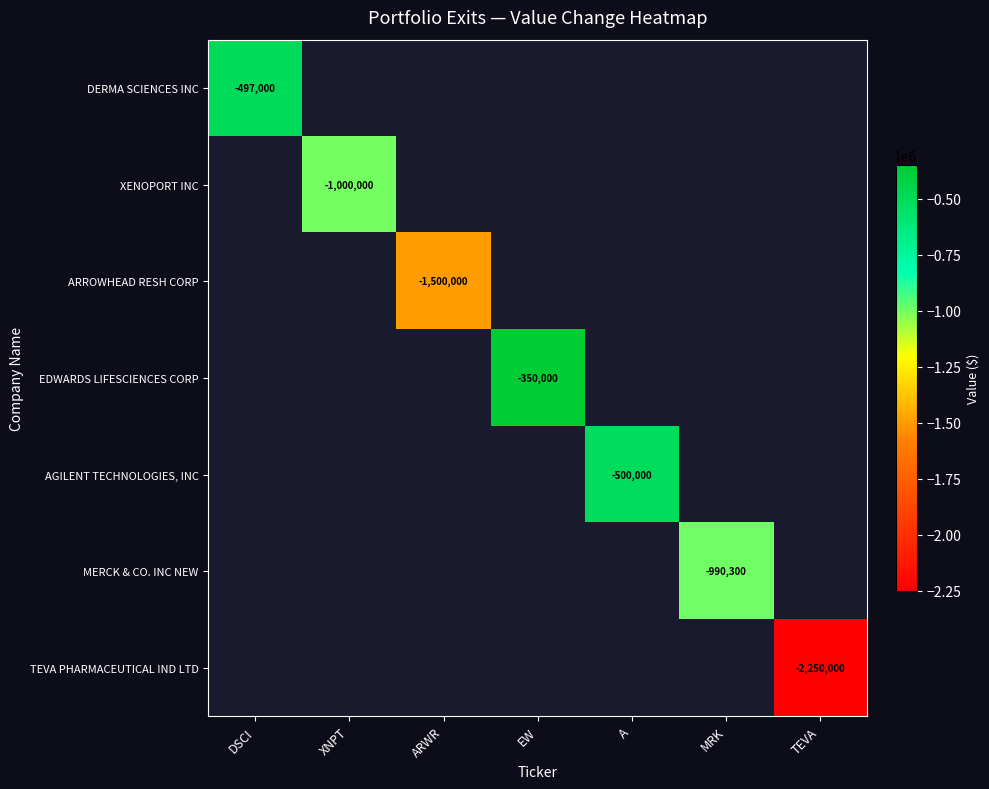

The value of DERMA SCIENCES INC at DSCI is -497000. True or false?

True